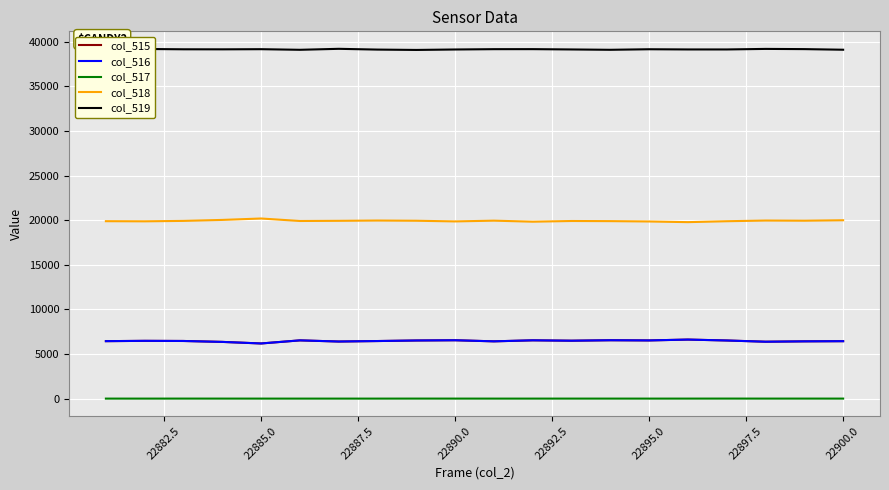

The col_516 series shows 1400 at 22895.0. True or false?

False